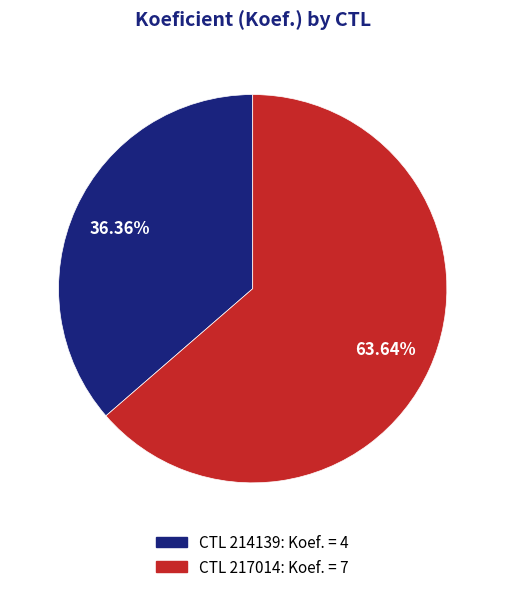

Does any single category account for the majority?

Yes